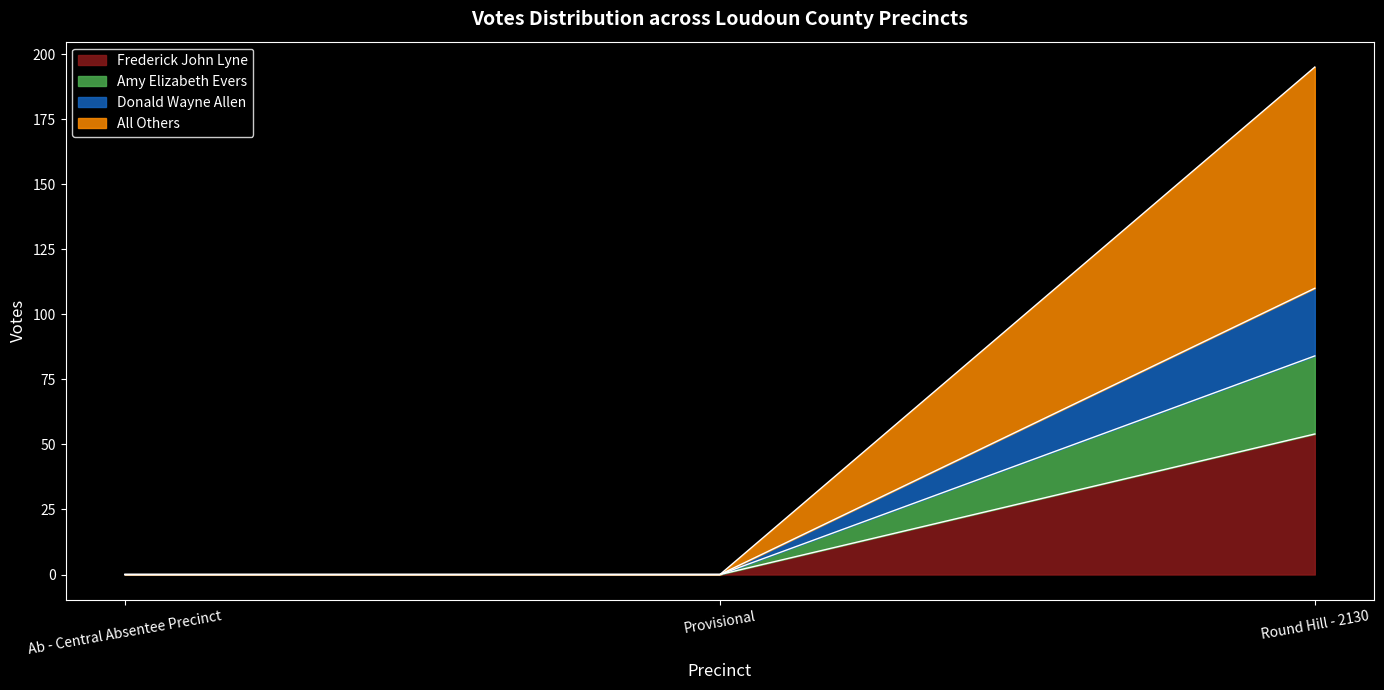

What is the maximum value for Frederick John Lyne?

54